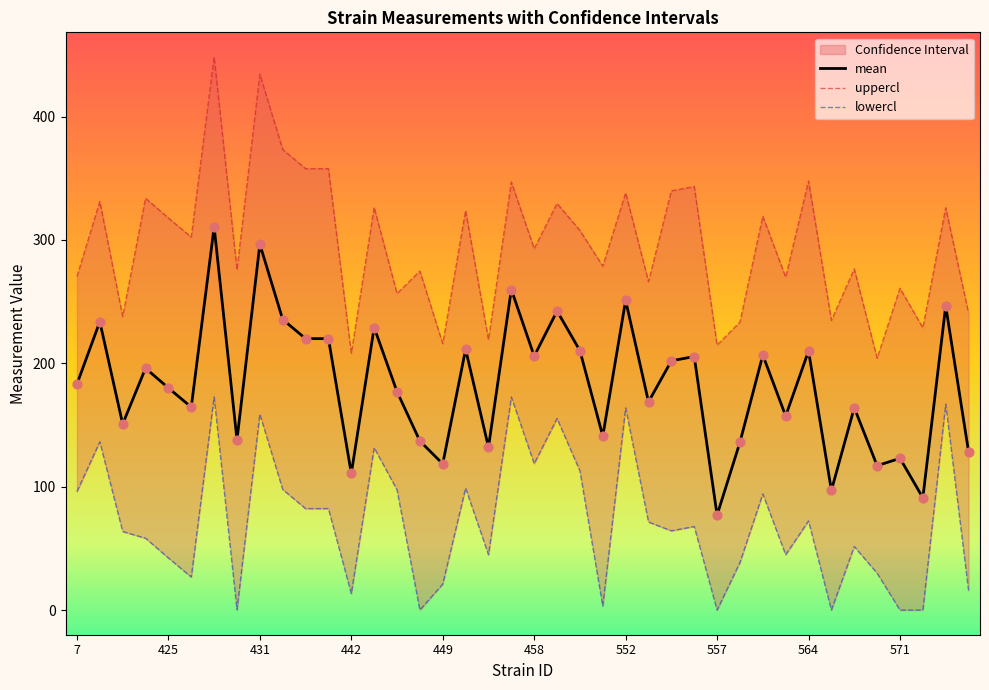

Which series contains the lowest Y value?

lowercl